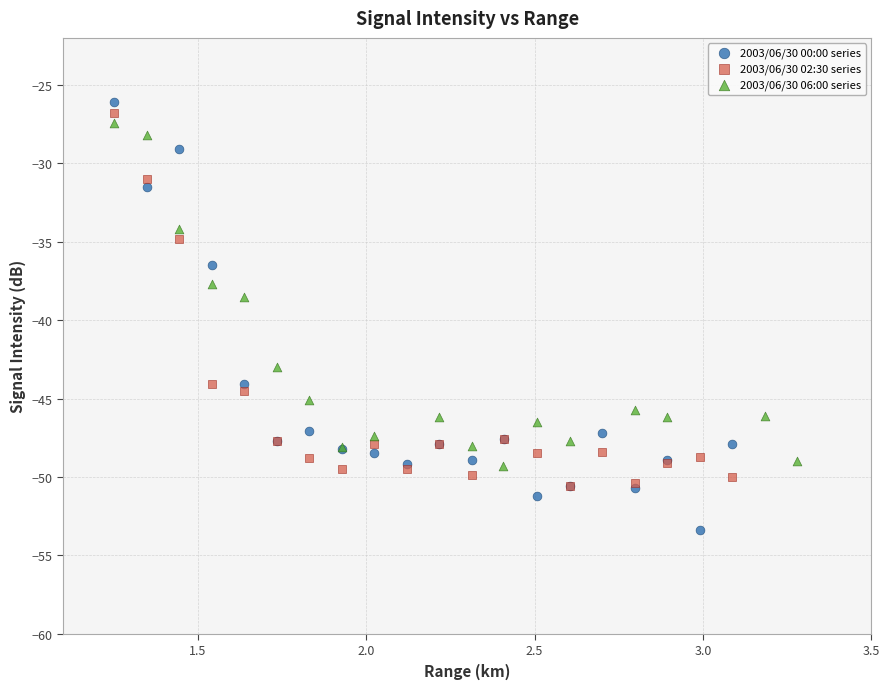

Which series has the largest Y range (max minus min)?

2003/06/30 00:00 series